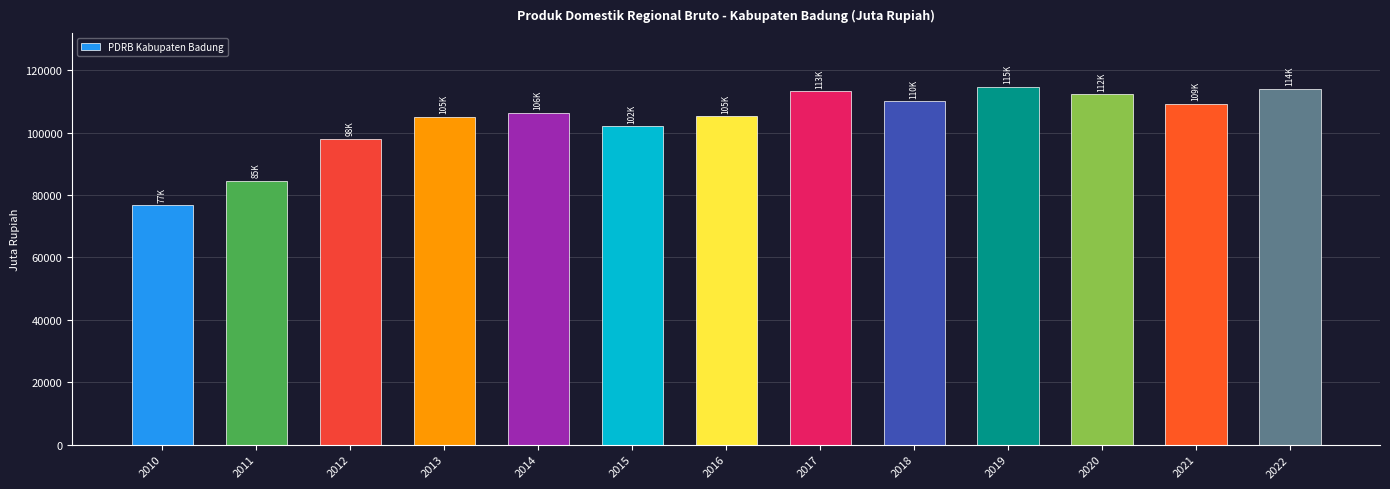

What is the maximum value shown in the chart?

114719.8